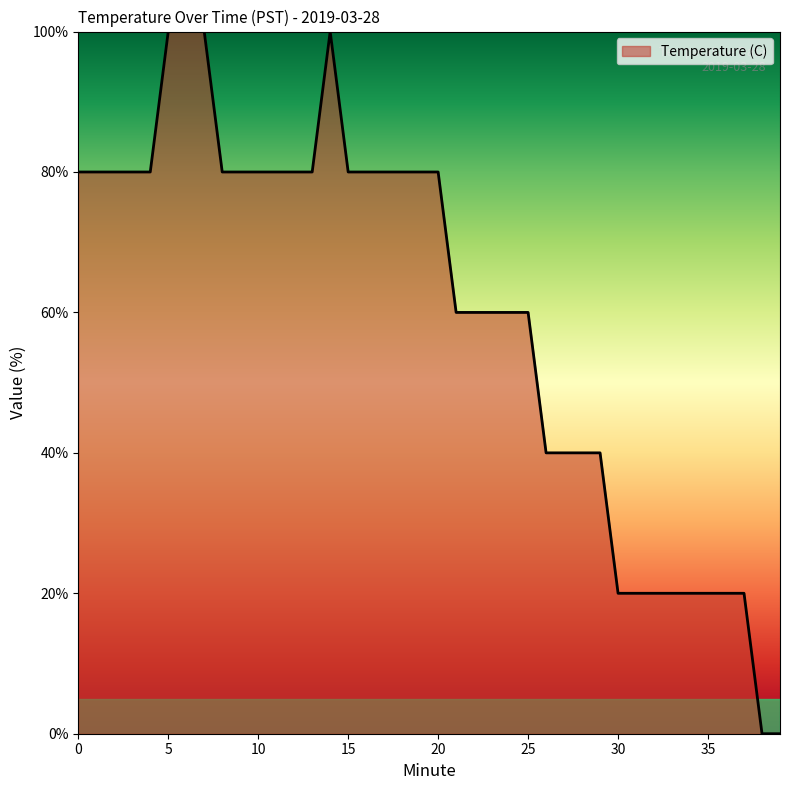

What is the maximum value shown in the chart?

100.0